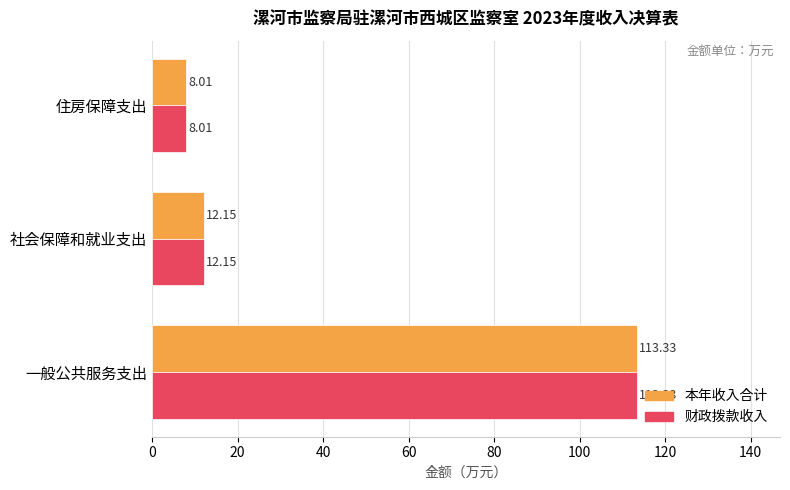

List the labels in order of 本年收入合计 value, smallest first.

住房保障支出, 社会保障和就业支出, 一般公共服务支出